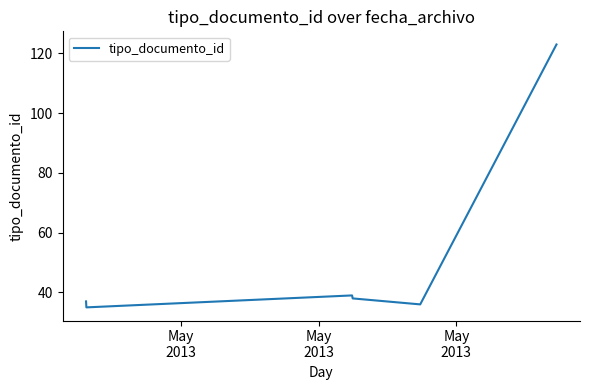

What is the difference between the maximum and second lowest values?

87